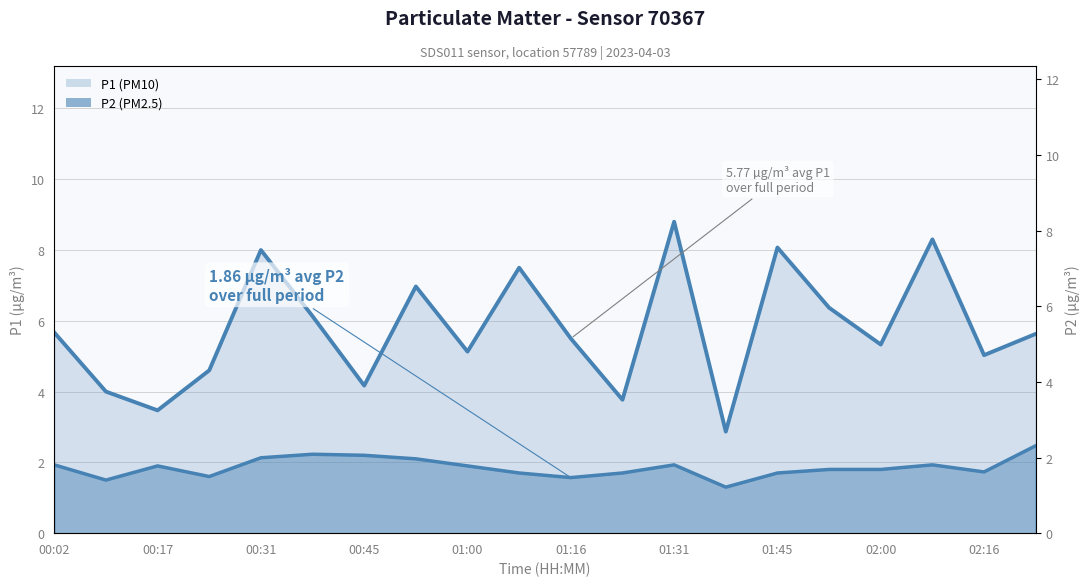

Is it true that P2 equals 2.5 at 02:00?

False